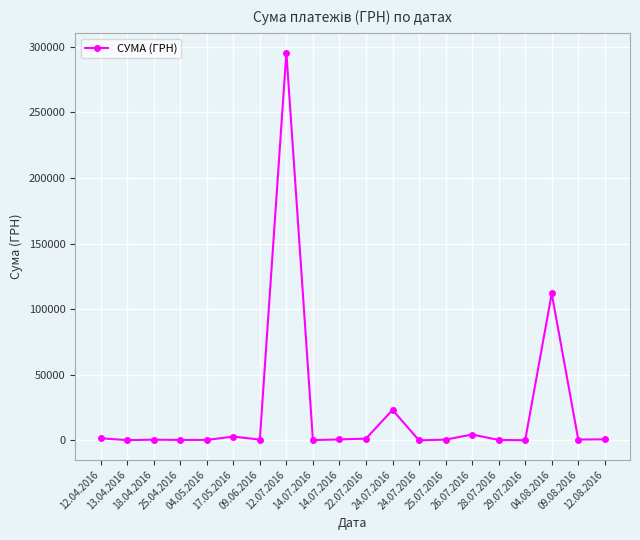

Approximately how many times larger is the value at 25.07.2016 compared to 14.07.2016?

2.9